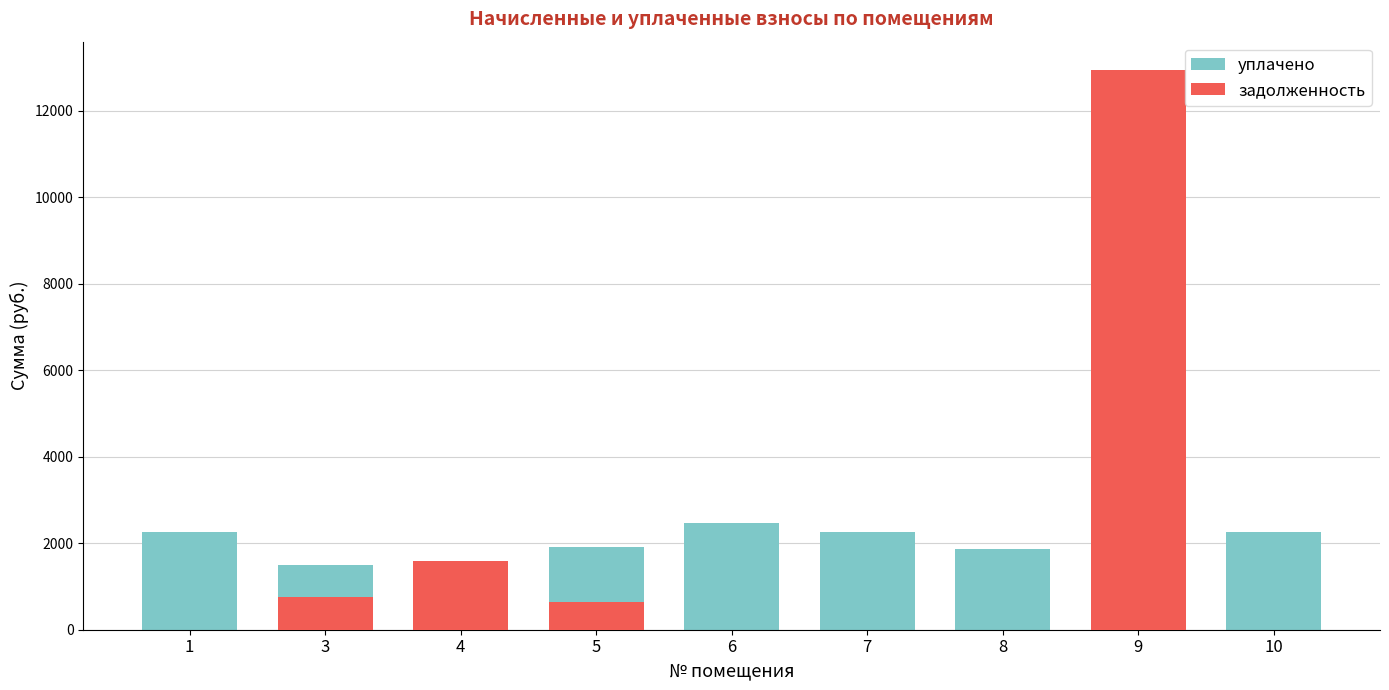

Which label corresponds to the largest value in the chart?

9